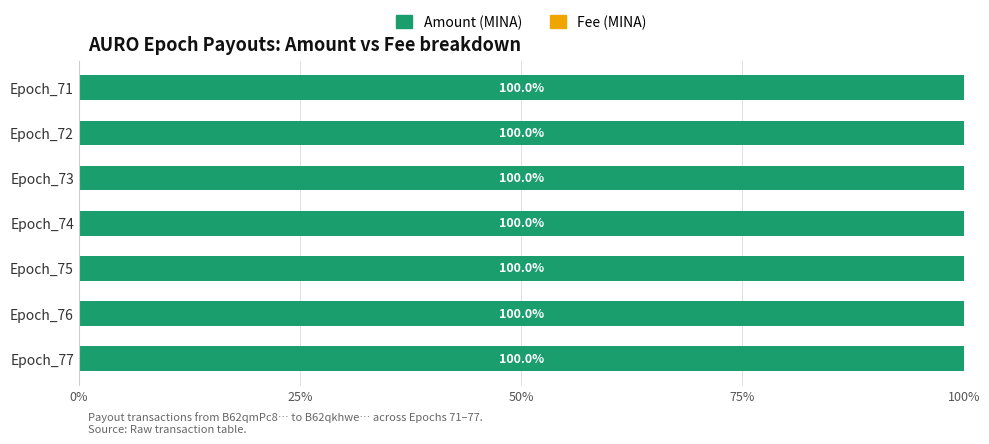

What is the total value across all series at Epoch_72?

100.0